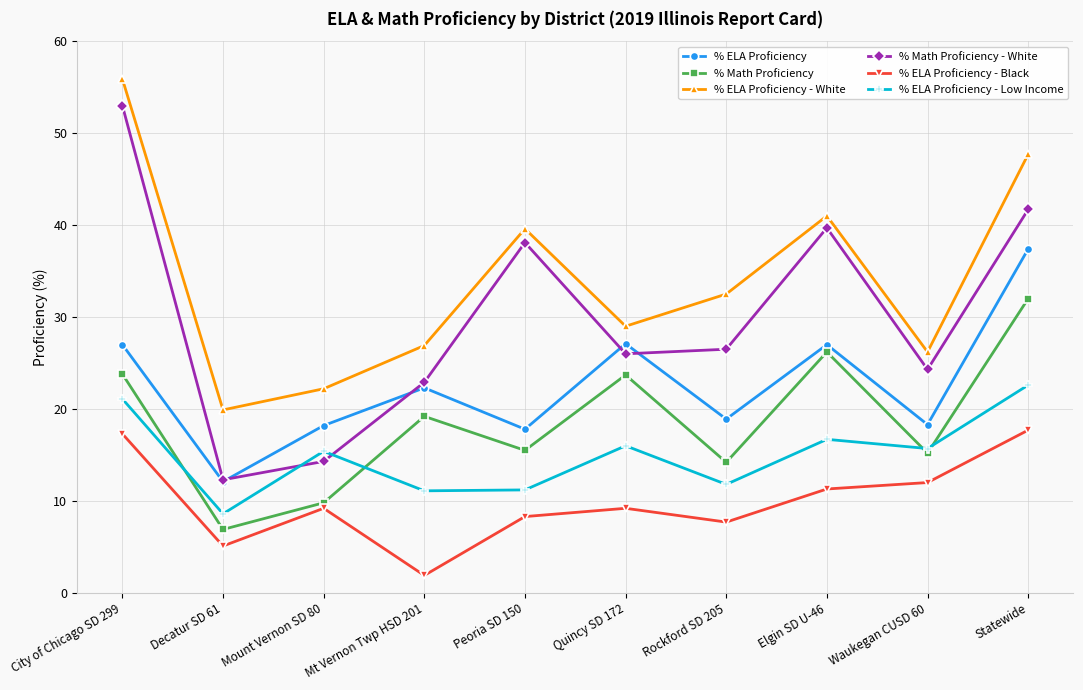

True or false: % ELA Proficiency and % ELA Proficiency - Black intersect in this chart.

False